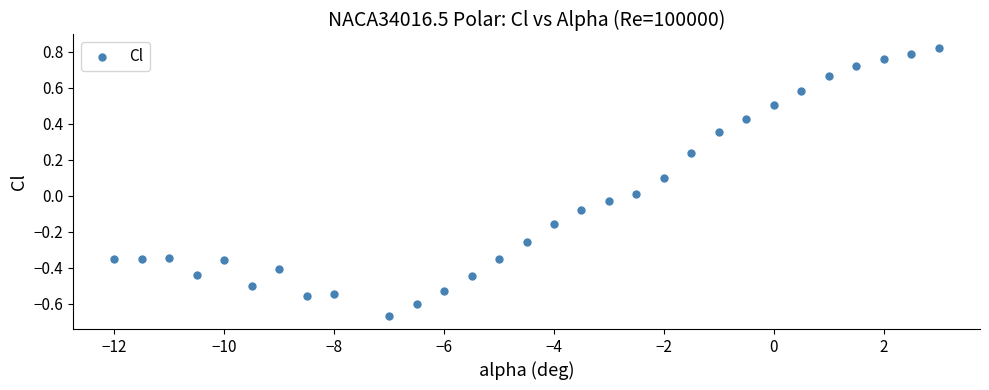

What is the range of Y values (max minus min)?

1.5